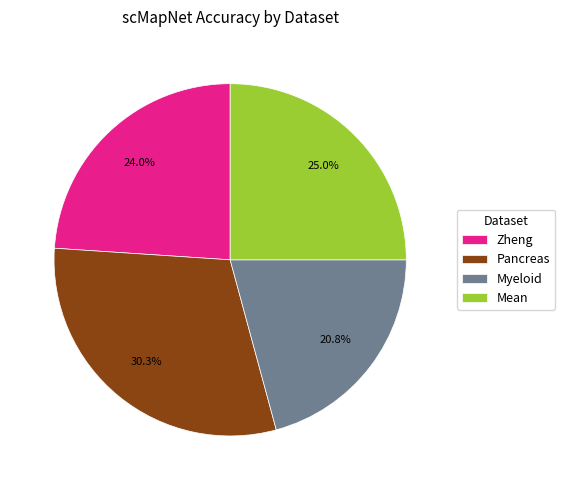

Between Pancreas and Mean, which is larger?

Pancreas